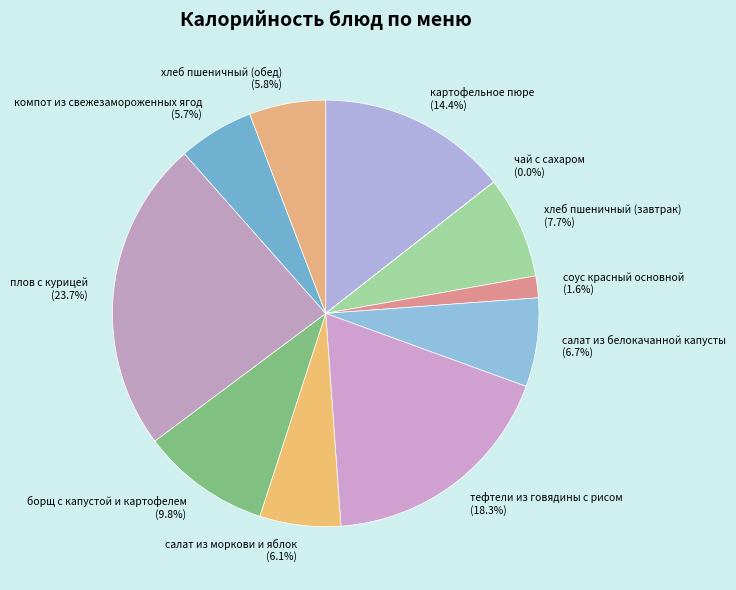

The хлеб пшеничный (завтрак) slice represents 8% of the pie. True or false?

True